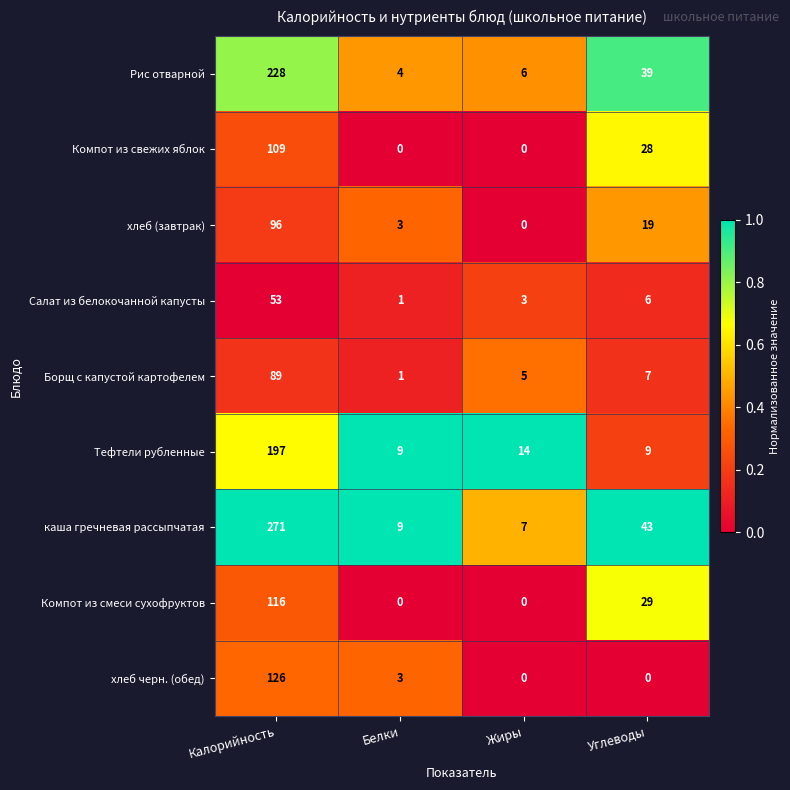

What is the sum of the Компот из свежих яблок values at Калорийность and Жиры?

109